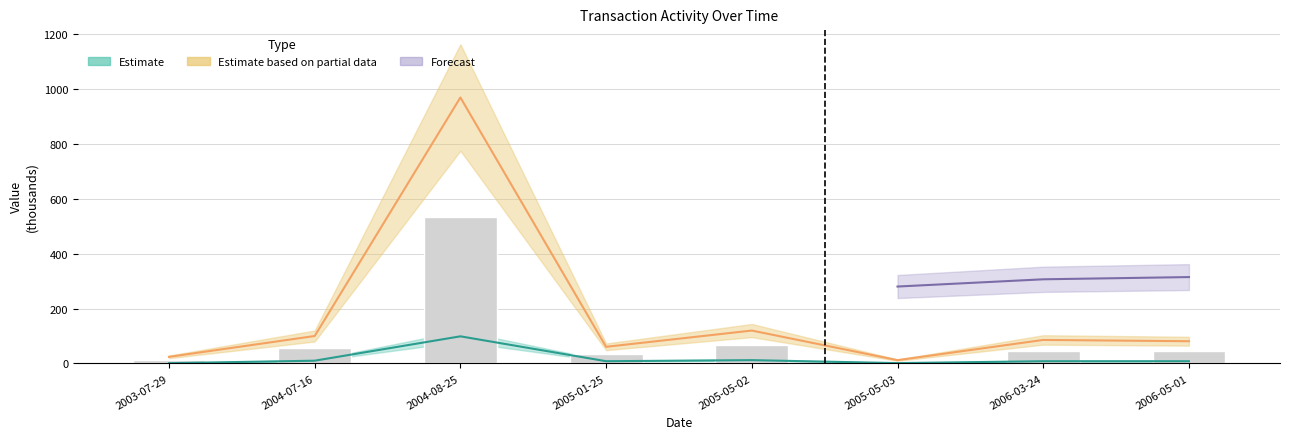

The transactionValue series shows 60.6 at 2005-01-25. True or false?

True